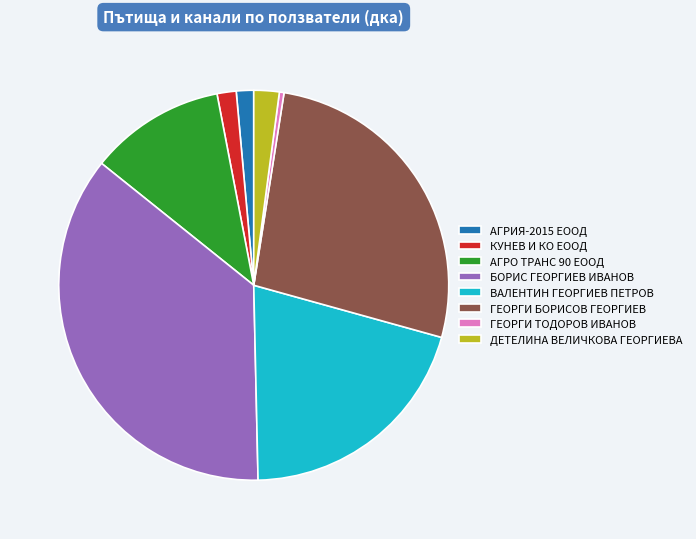

Which slice is the largest?

БОРИС ГЕОРГИЕВ ИВАНОВ